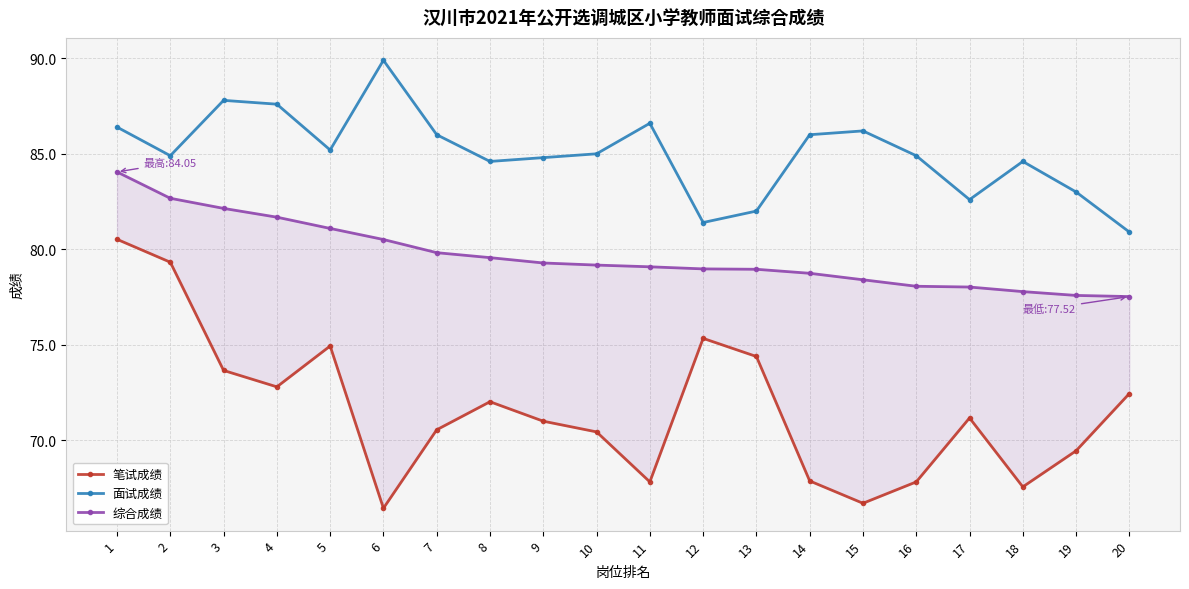

Which series has the widest spread of values?

笔试成绩